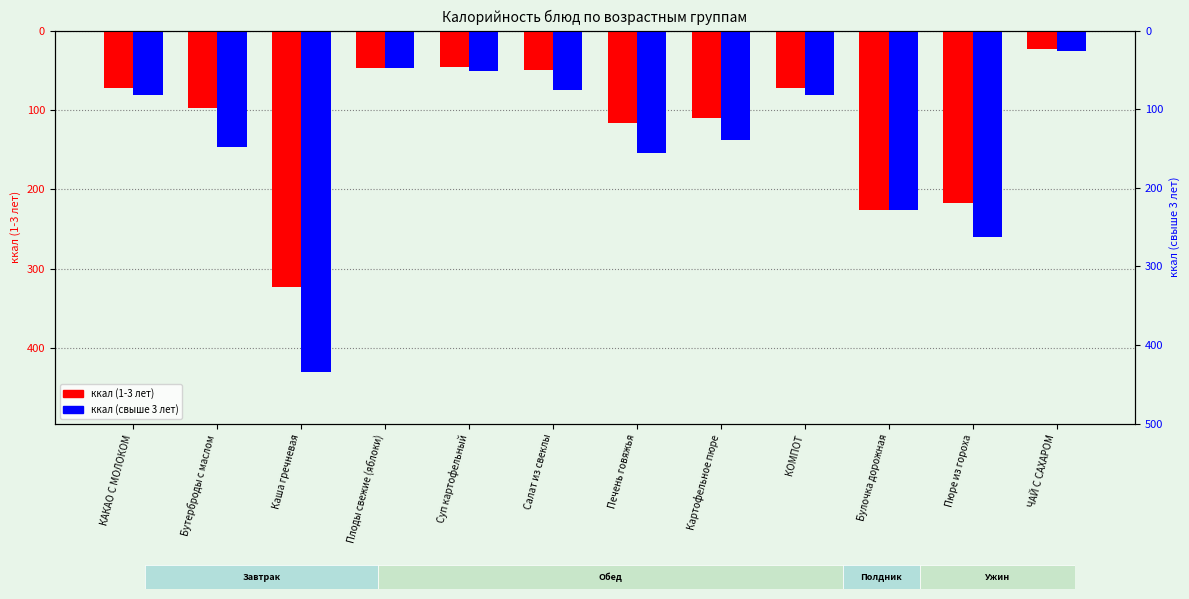

The ккал (1-3 лет) series shows -45.5 at Суп картофельный. True or false?

True